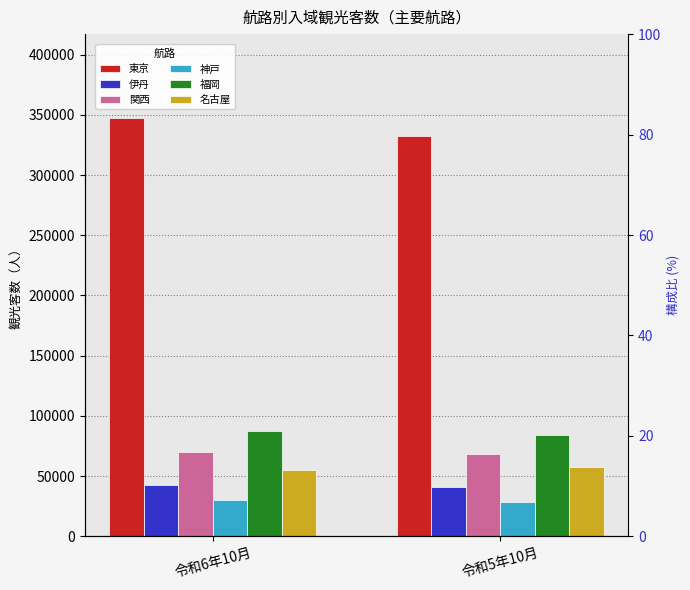

Where is 関西 nearest to the value 69200?

令和6年10月